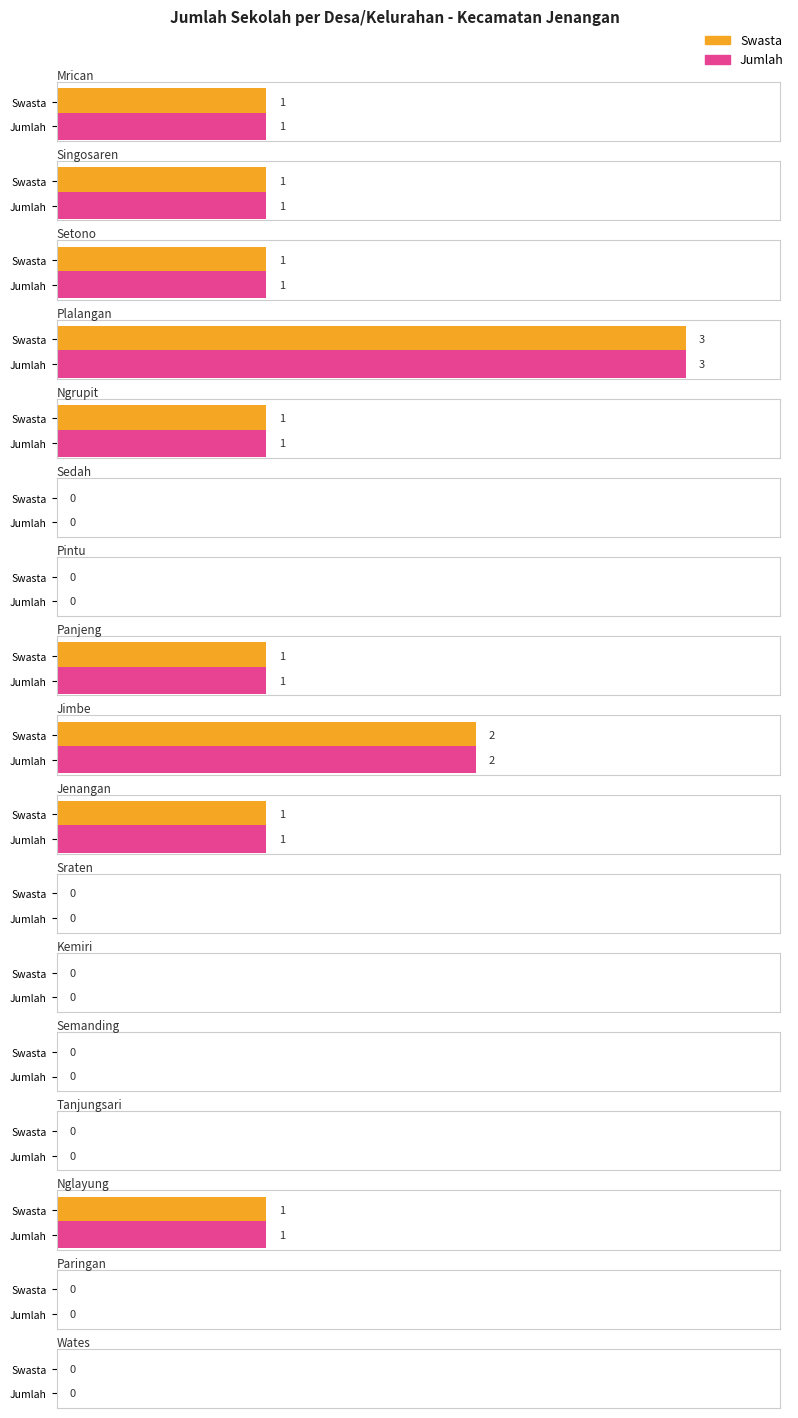

What is the label of the 2nd bar from the left?

Singosaren